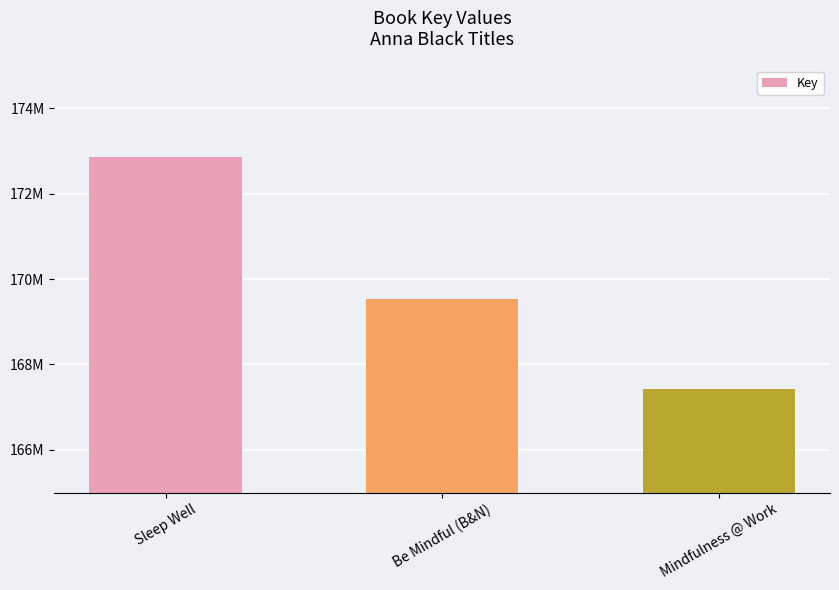

Are the bars horizontal?

No